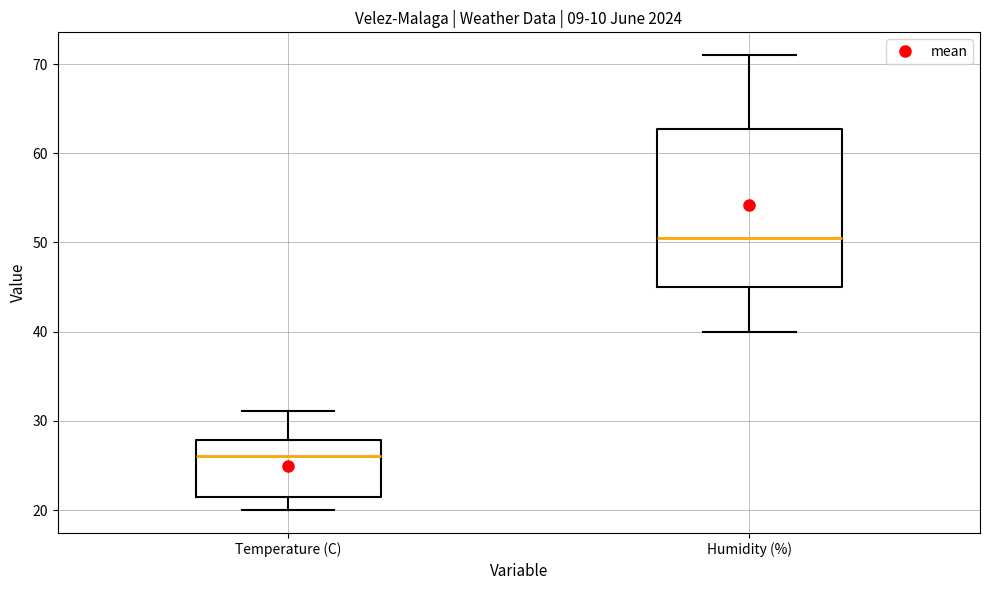

Where does the lower whisker of the box for Humidity (%) end on the y-axis? The values are not printed on the chart, so give them approximately, as read against the axis.

40